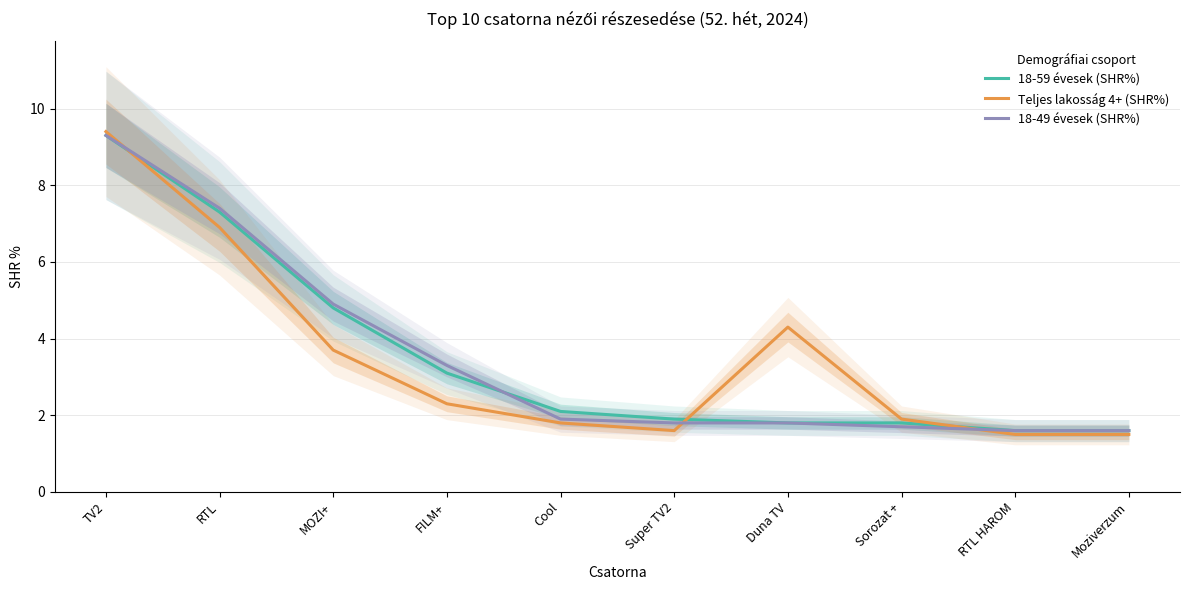

What is the value of the 18-59 évesek (SHR%) point at the 7th from the left?

1.8